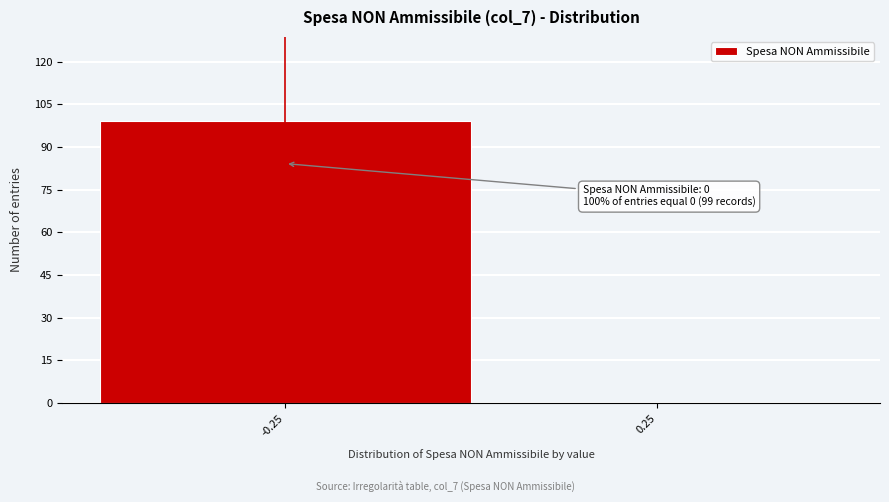

Reading left to right, what are all the values shown in this chart?

-0.25=99	0.25=0